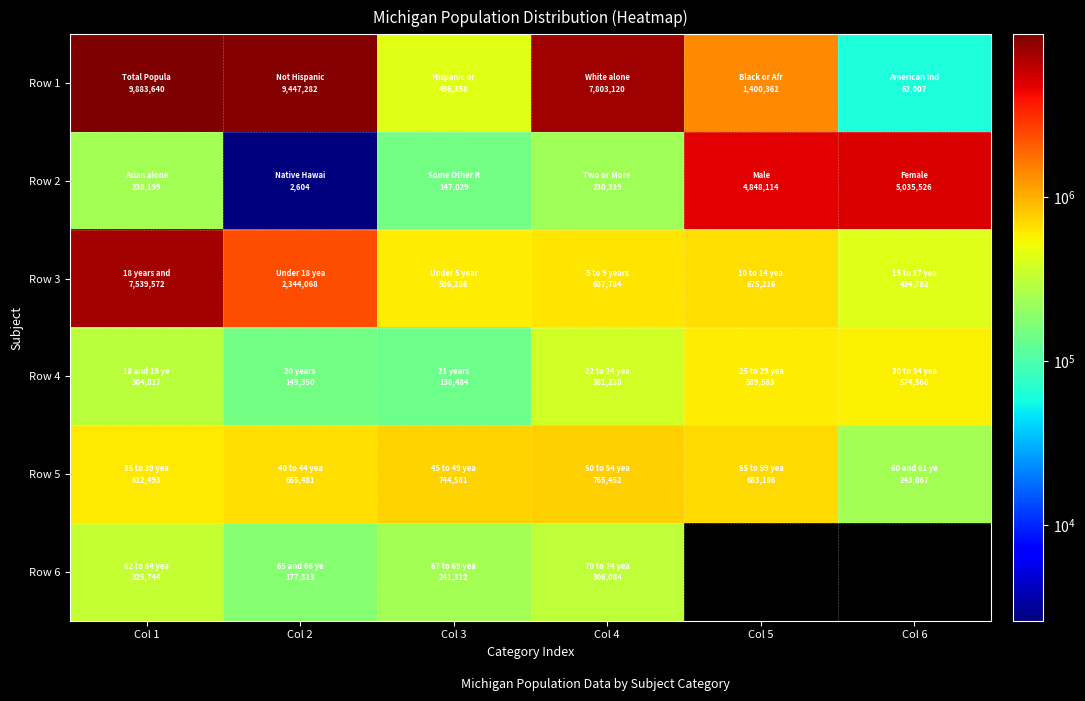

The Row 2 series shows 102754.0 at Col 1. True or false?

False